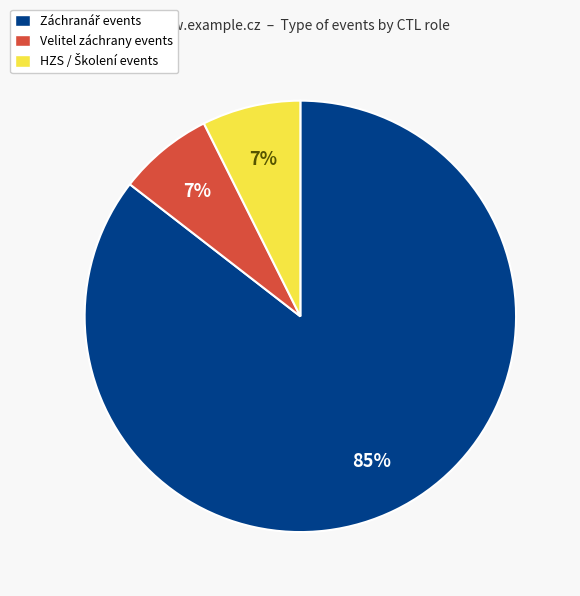

What percentage is the Velitel záchrany events slice, to the nearest percent?

7%